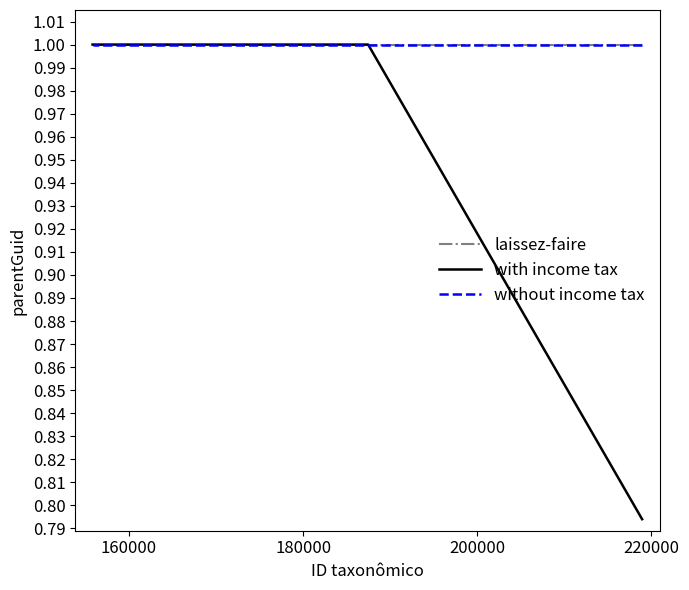

What is the greatest value displayed?

1.0